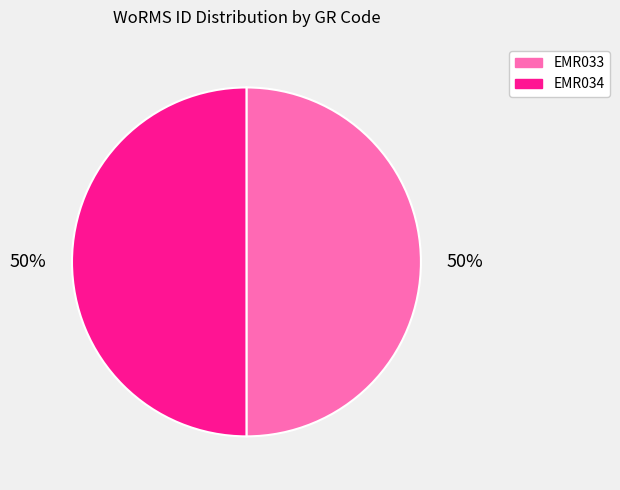

What is the ratio of the value at EMR034 to the value at EMR033?

1.0